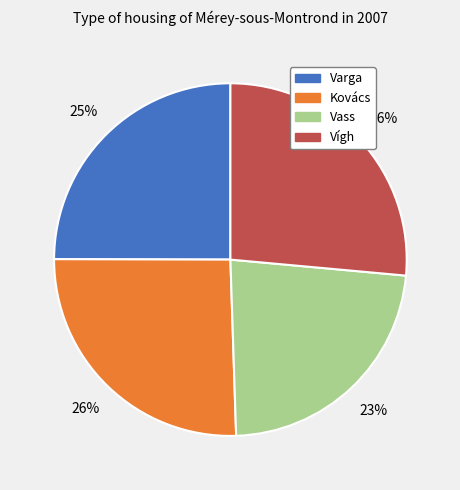

How many slices are in this pie chart?

4